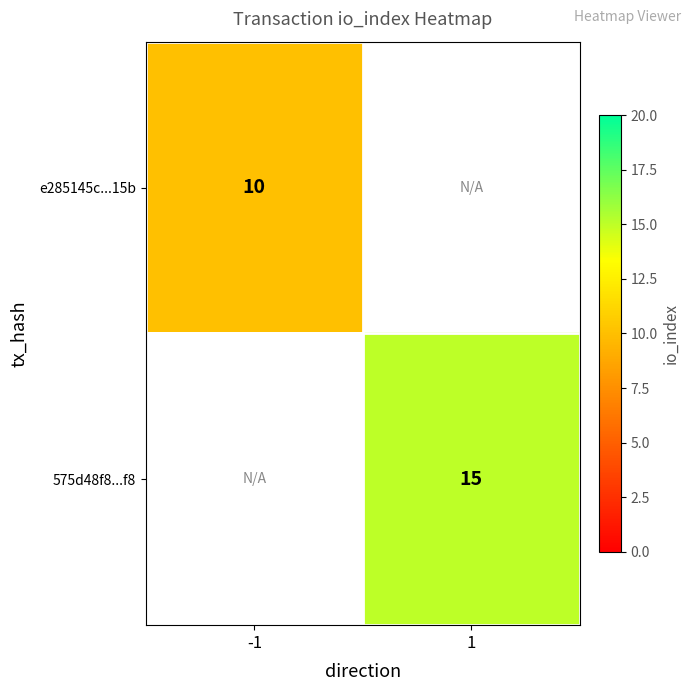

What is the smallest value displayed?

10.0